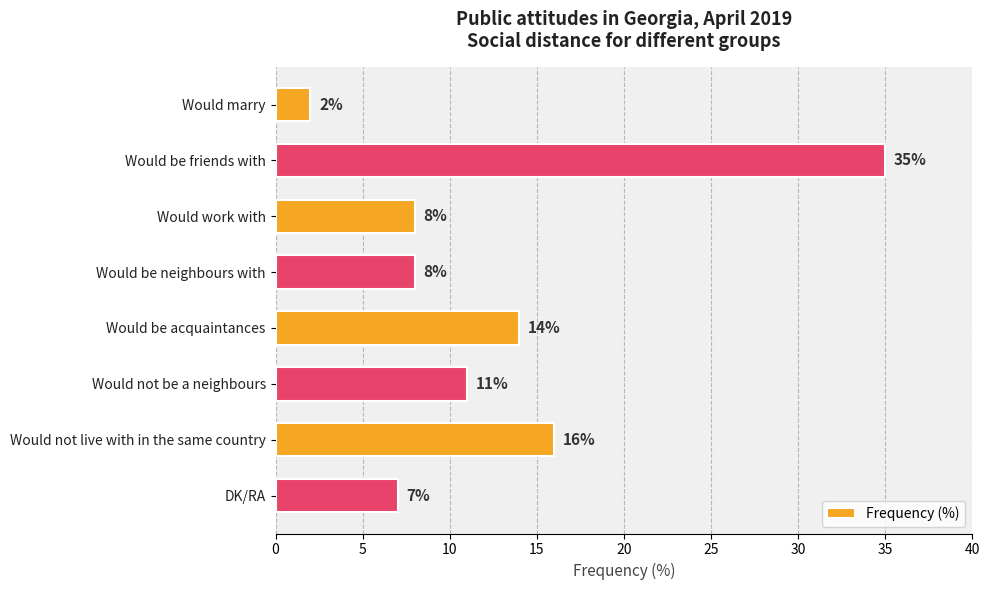

What is the label of the 1st bar from the bottom?

DK/RA